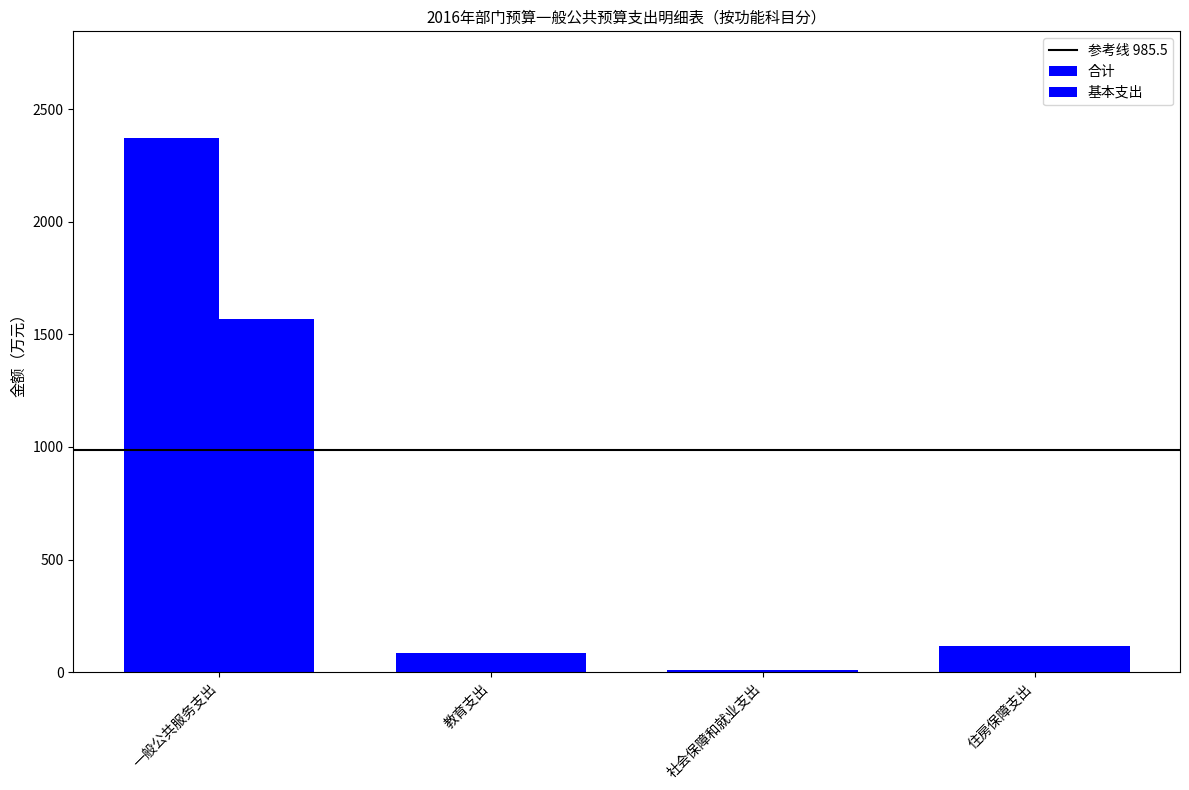

What is the spread (max minus min) of values at 一般公共服务支出?

802.0